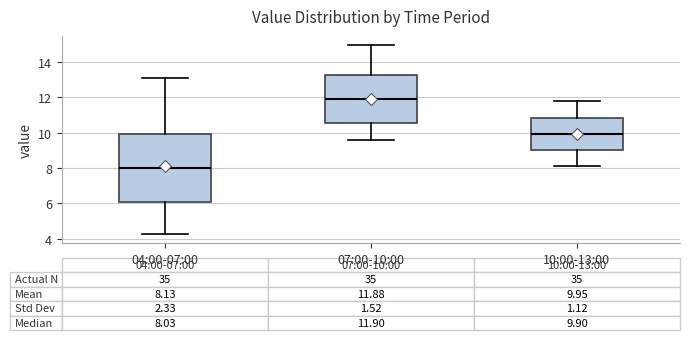

Comparing the boxes themselves (not the whiskers), which one is the tallest?

04:00-07:00